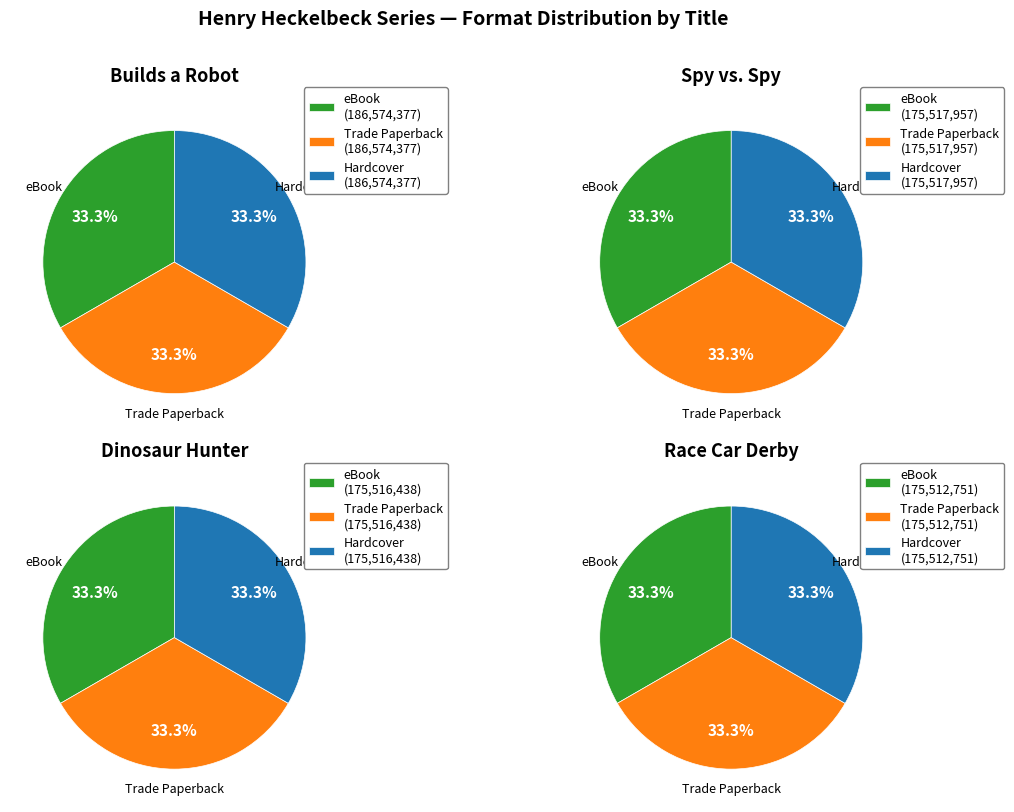

True or false: Henry Heckelbeck Dinosaur Hunter accounts for 25% of the total.

True